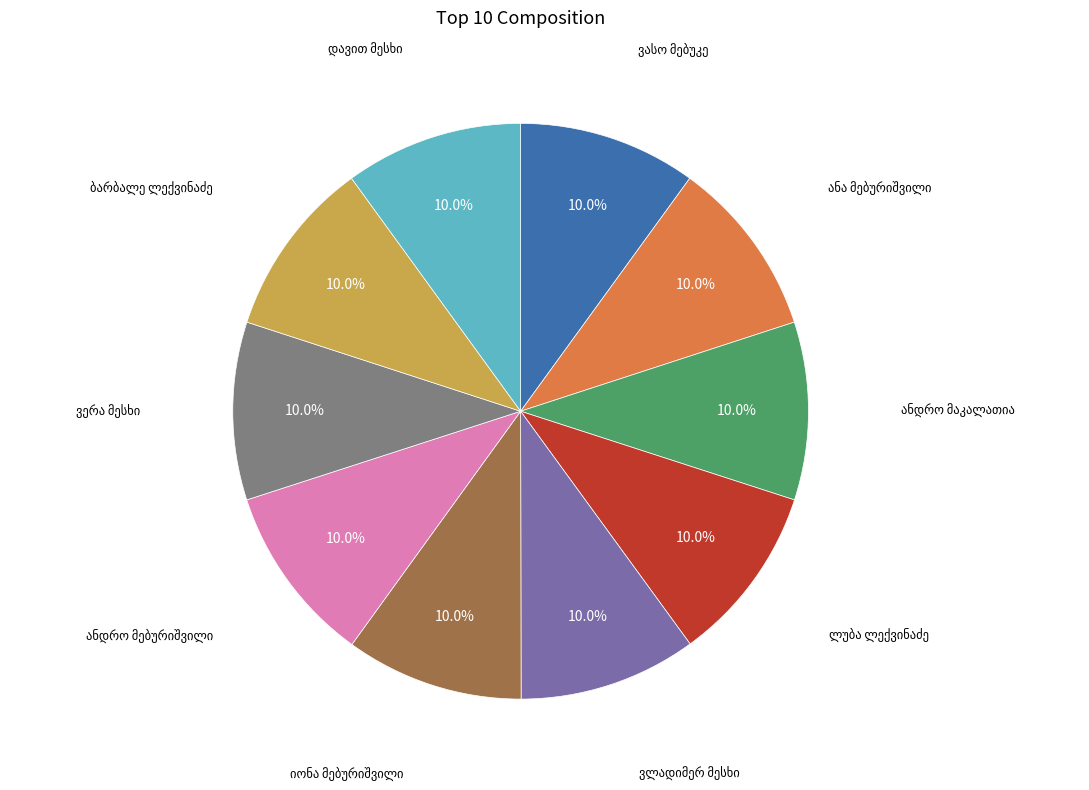

Is there a majority slice in this chart?

No